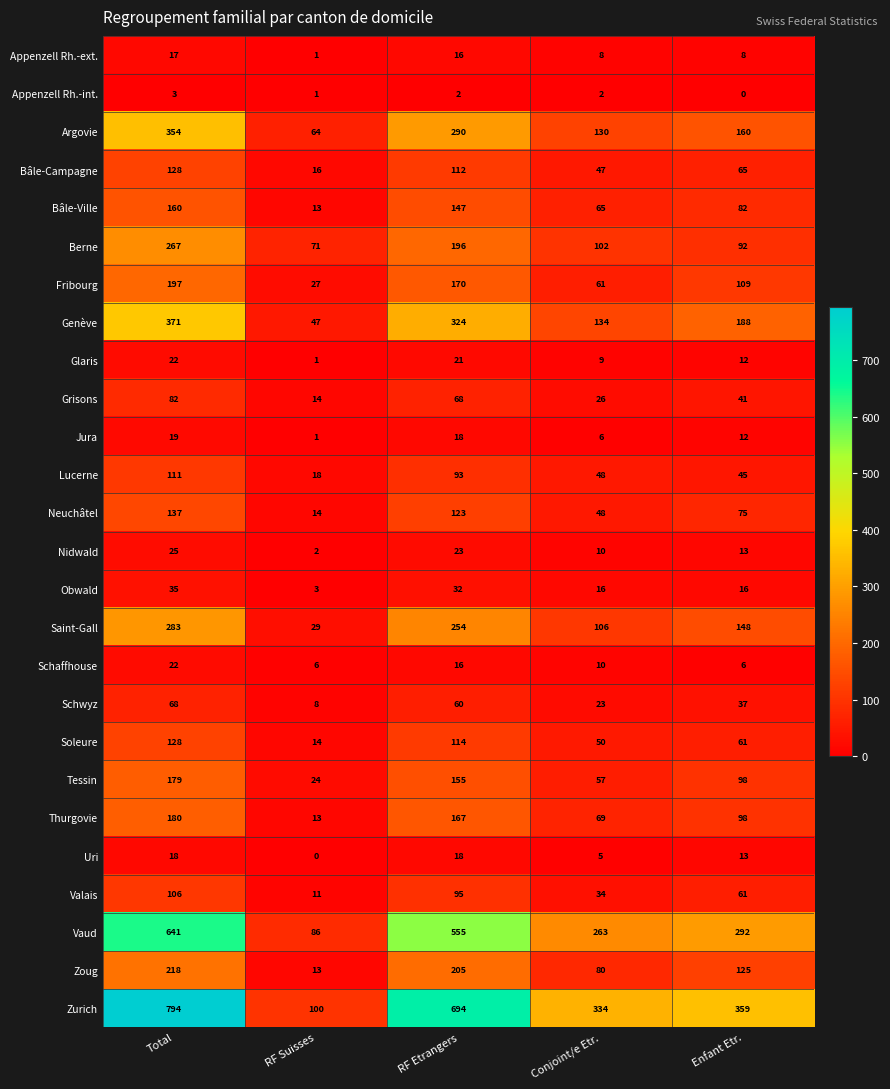

What is the spread (max minus min) of values at RF Suisses?

100